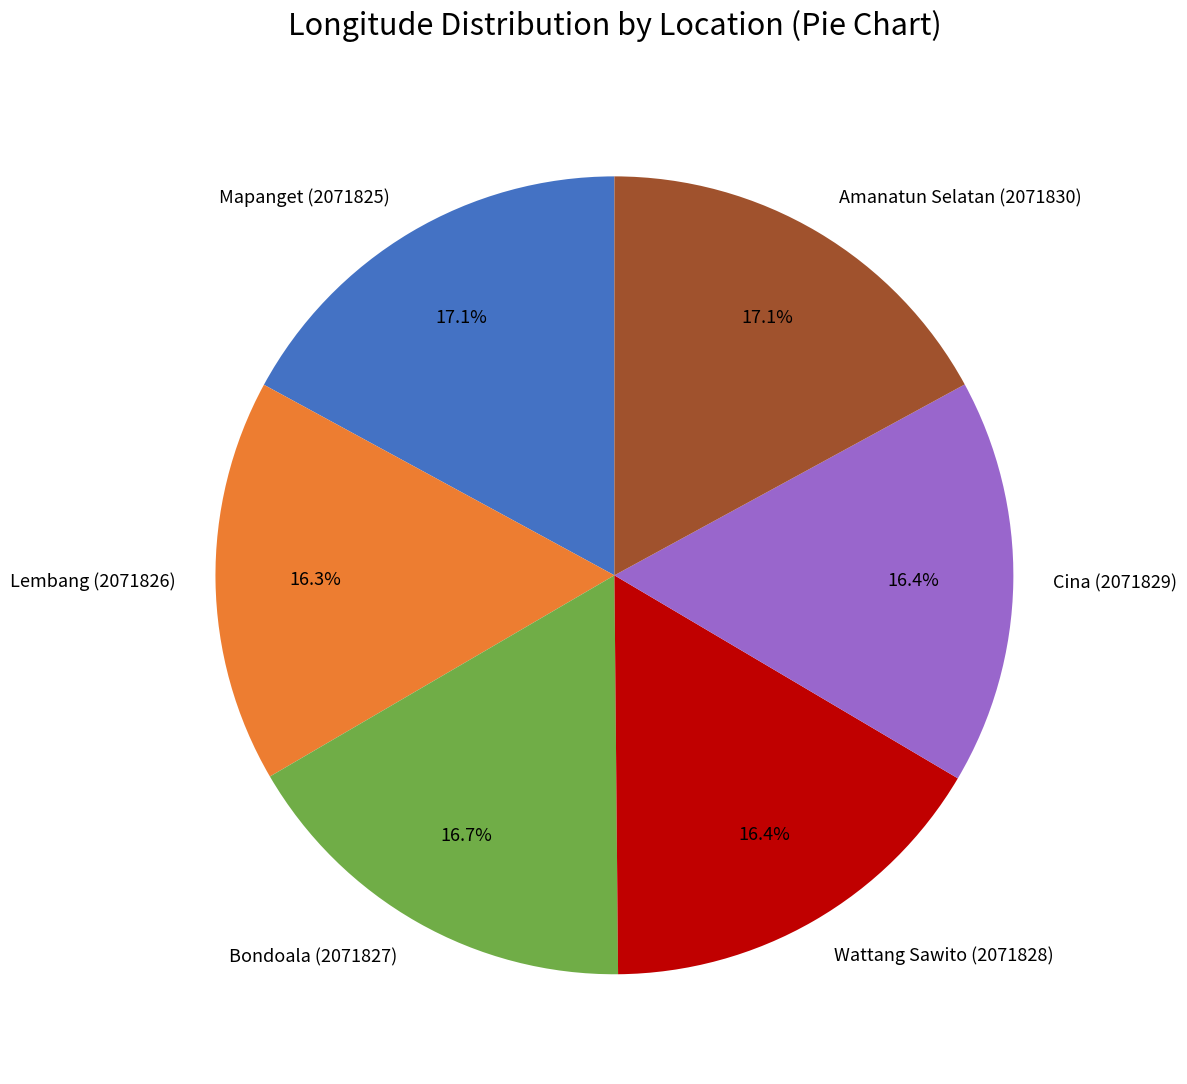

Does Mapanget (2071825) represent more than half of the total?

No